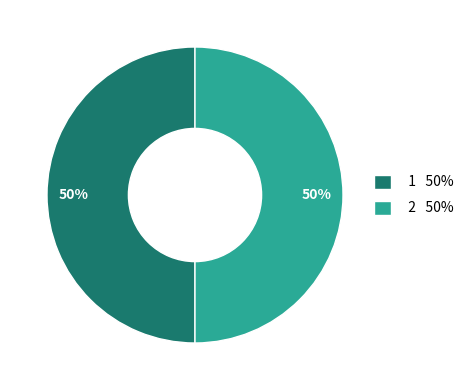

Is it true that 2 is 37% of the pie?

False